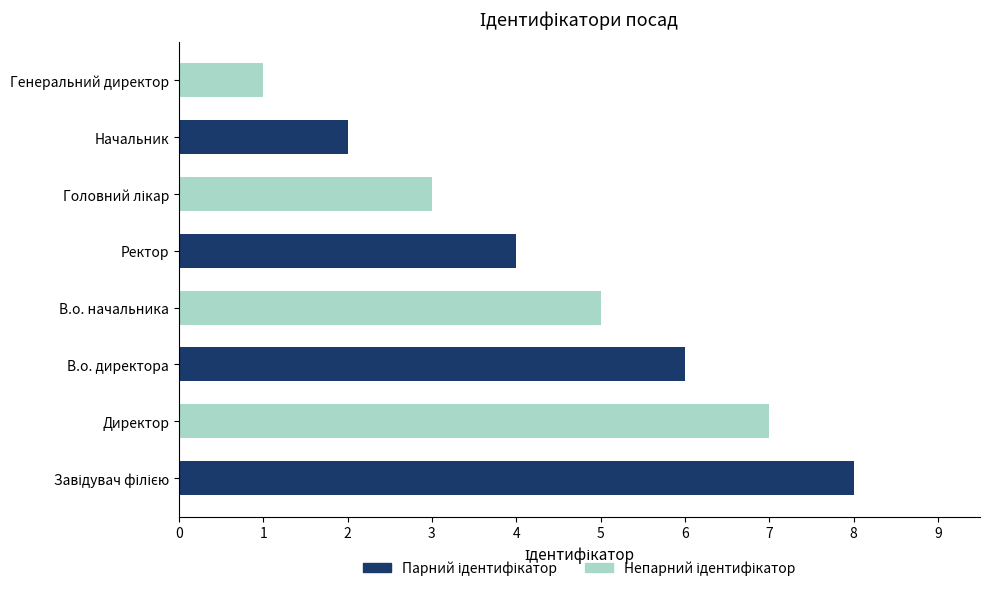

Which category has the lowest value across all series?

Генеральний директор